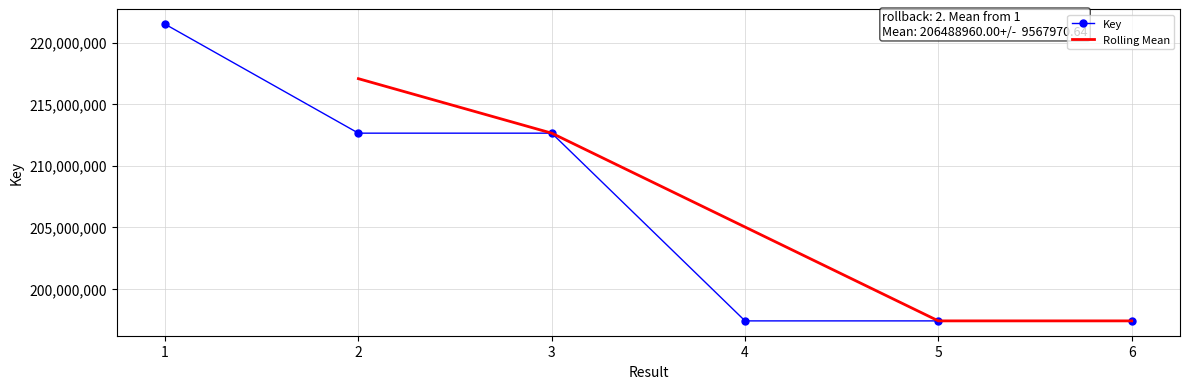

True or false: there are more than 1 points higher than both neighbors.

False